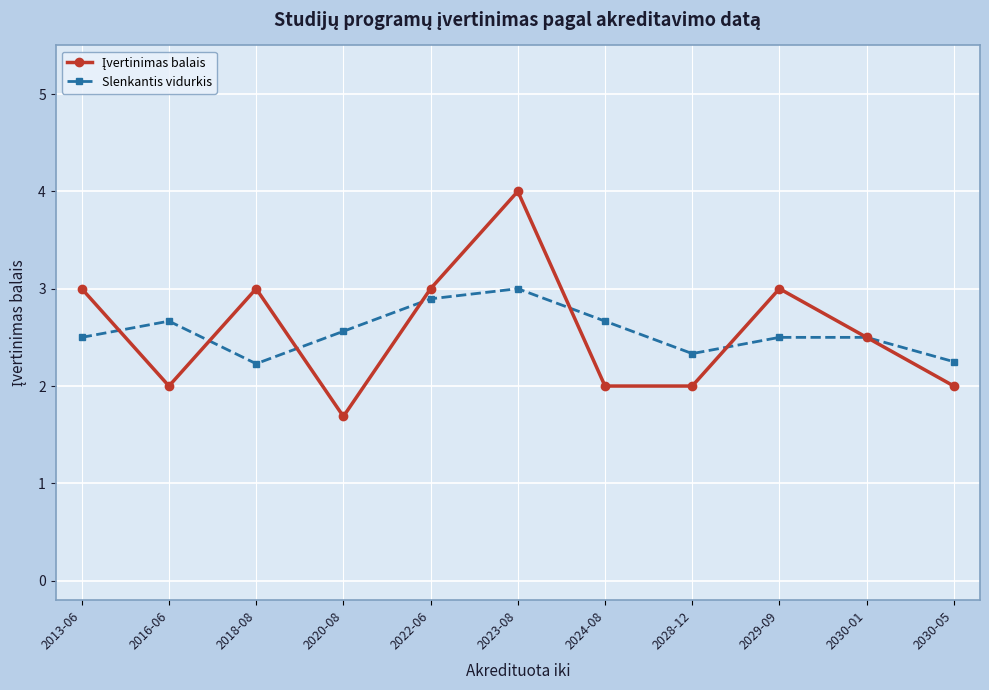

What is the approximate value of Slenkantis vidurkis at 2018-08?

2.2